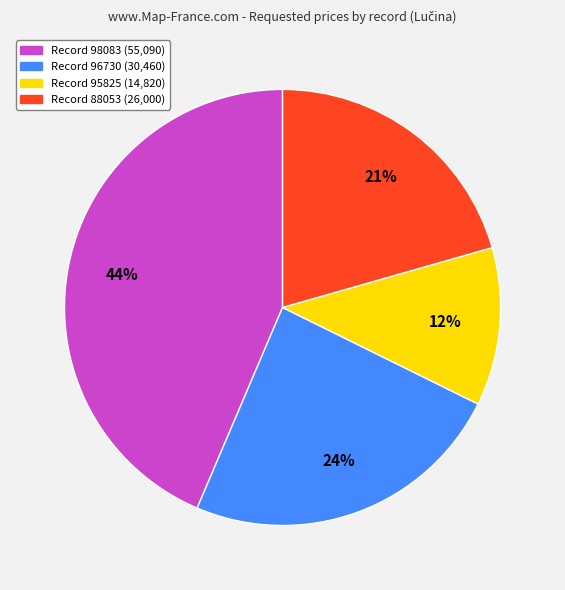

Count the number of slices in the pie.

4